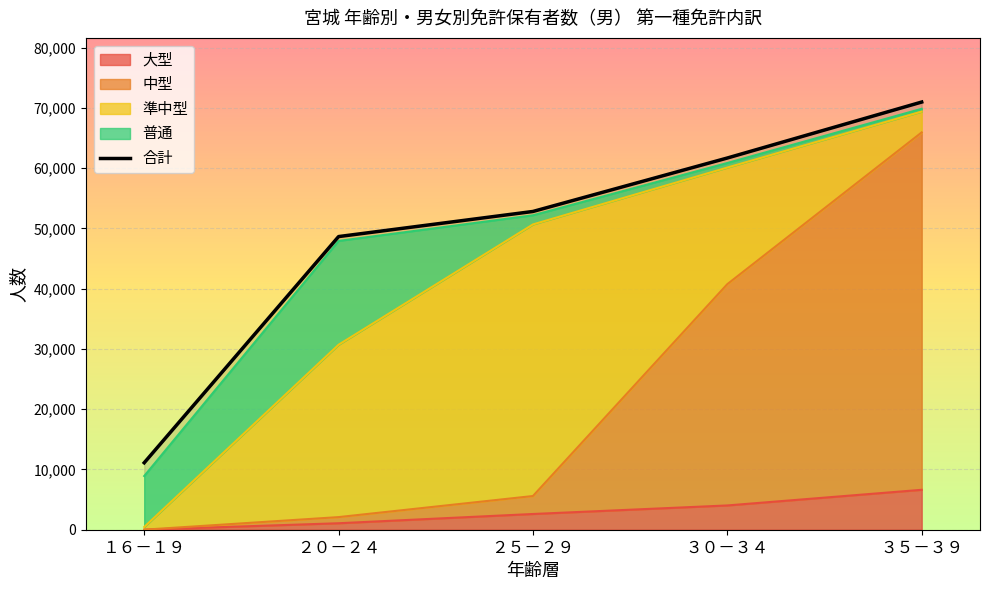

What is the value of the 3rd point from the left?

52818